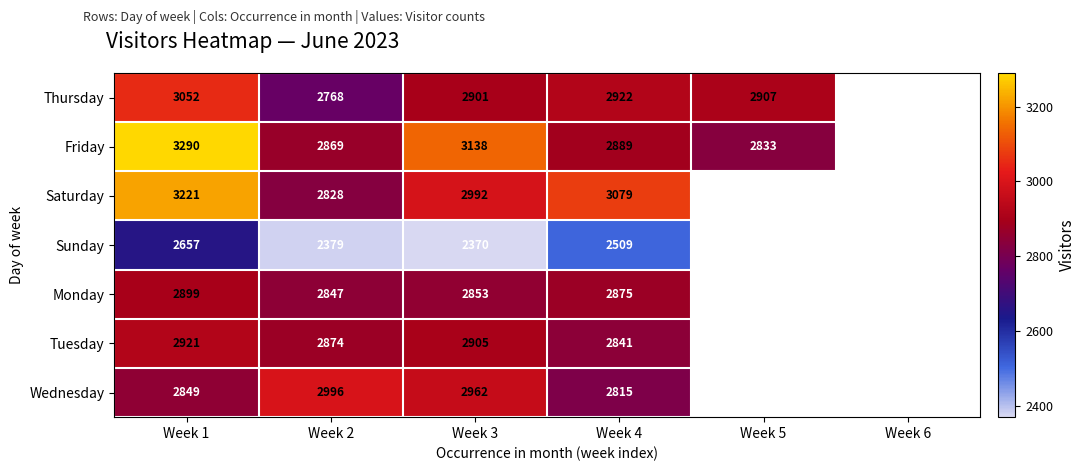

Is it true that Friday equals 1824.2 at Week 3?

False